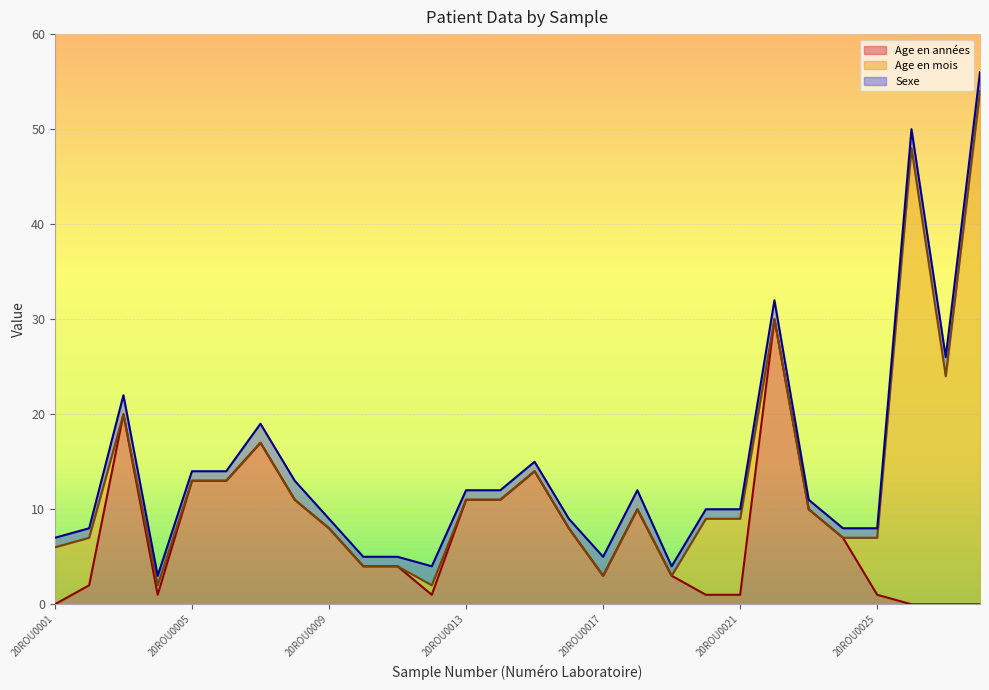

At 20ROU0004, list the series in order from largest to smallest.

Age en années, Age en mois, Sexe